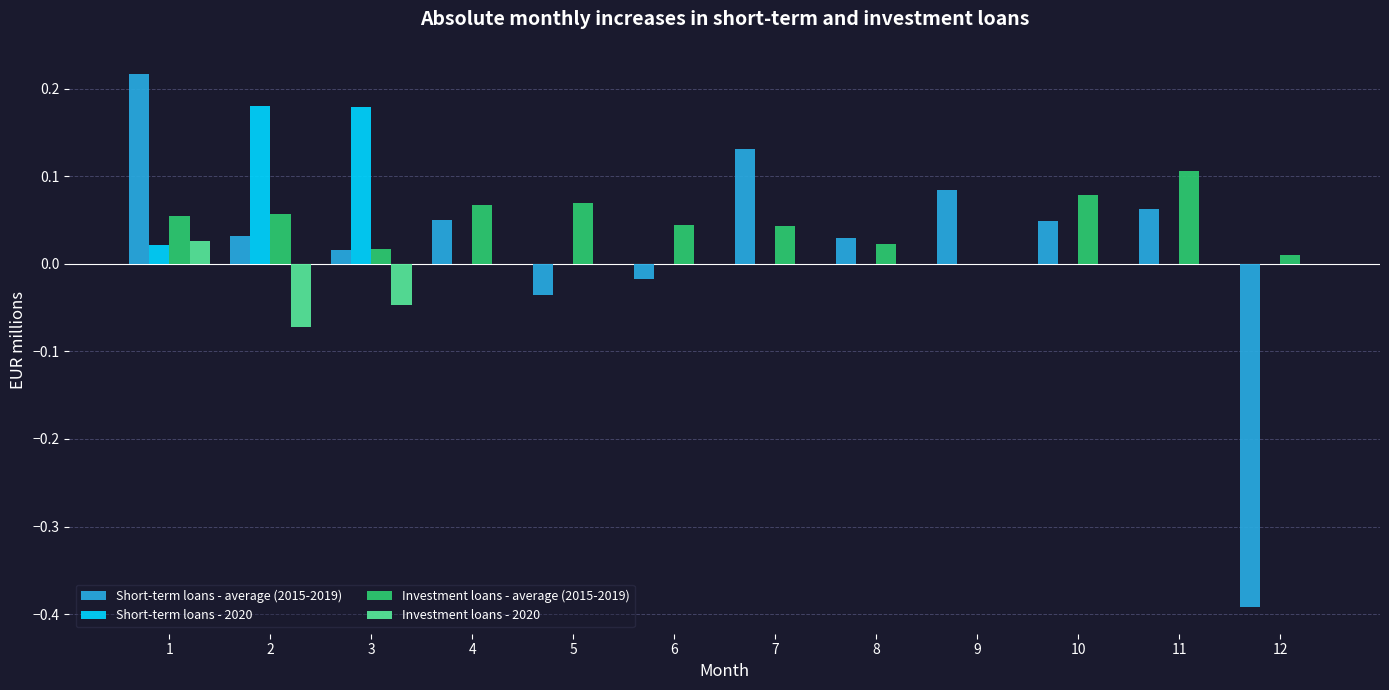

Are the bars horizontal?

No